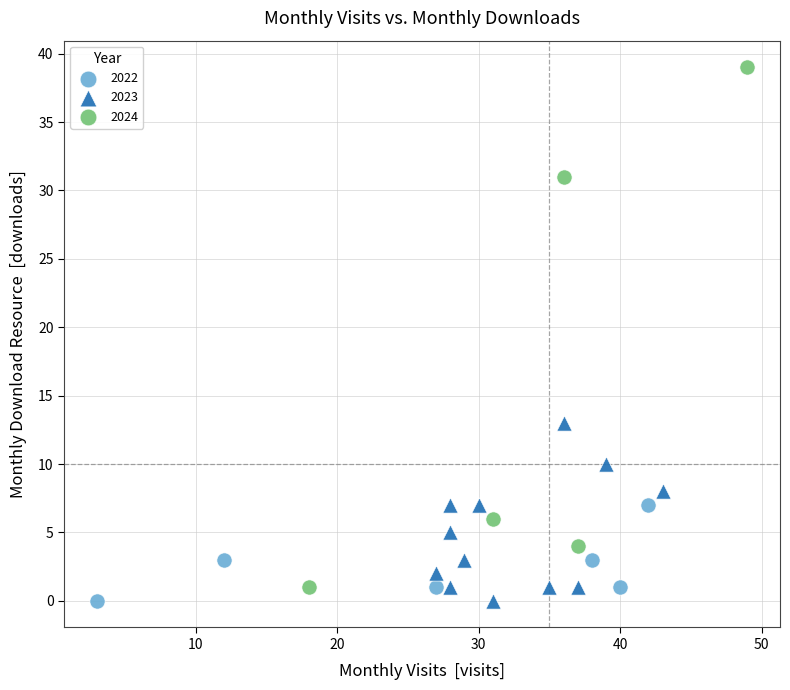

Which series has the largest Y range (max minus min)?

2024